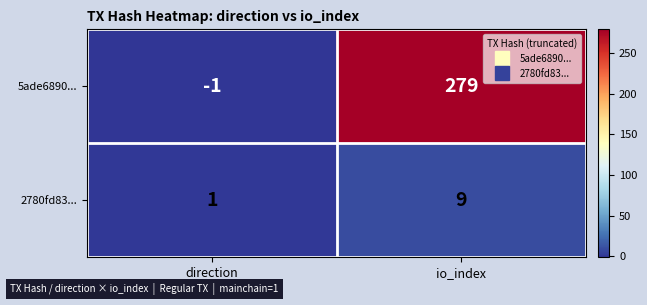

At direction, list the series in order from smallest to largest.

5ade6890..., 2780fd83...